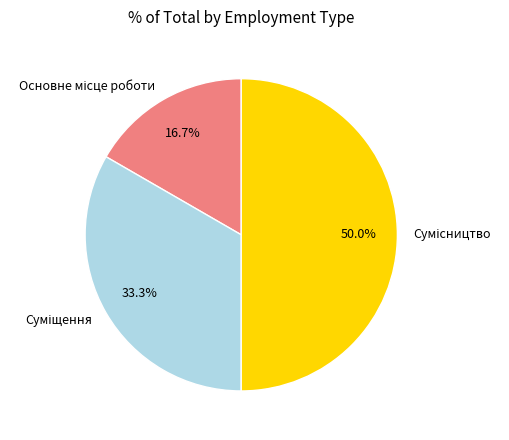

Does Основне місце роботи represent more than half of the total?

No